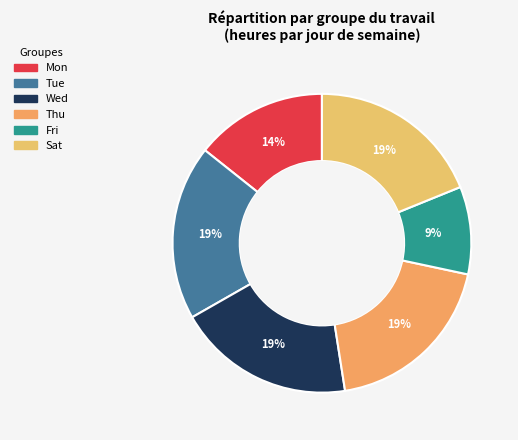

How many segments does this pie chart have?

6